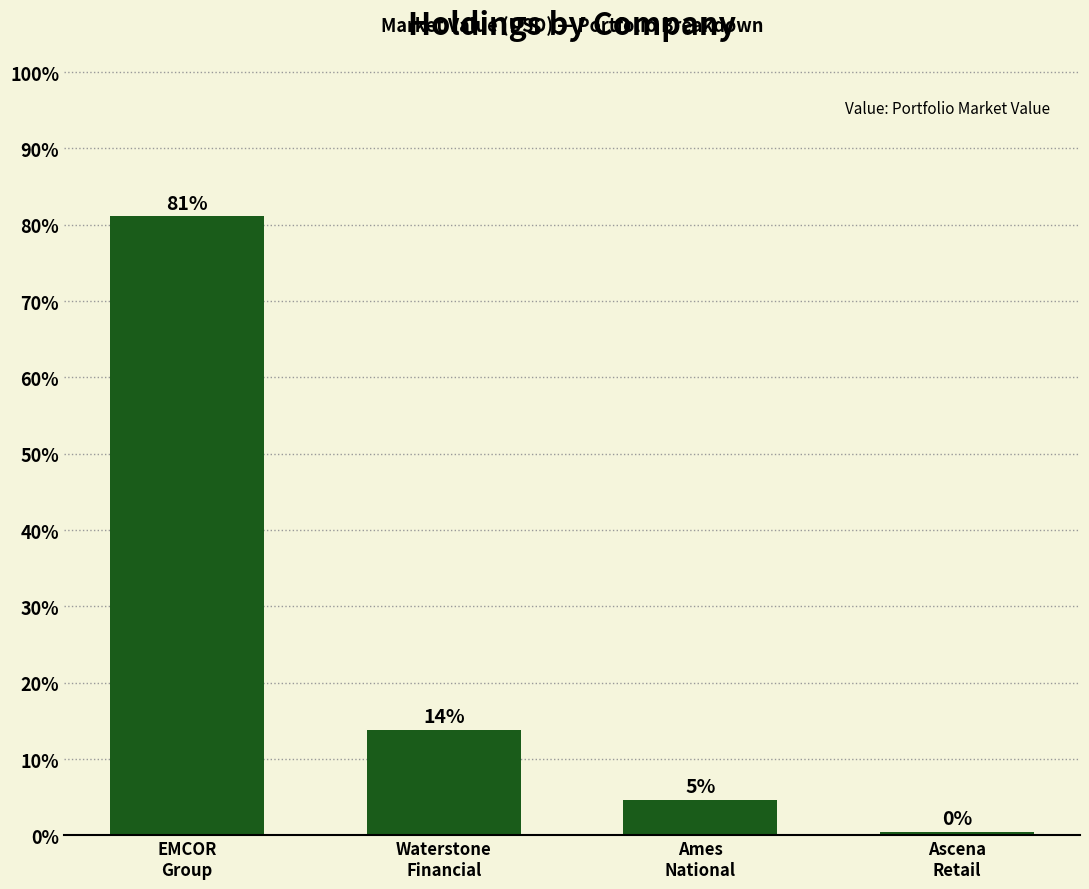

What is the greatest value displayed?

81.1